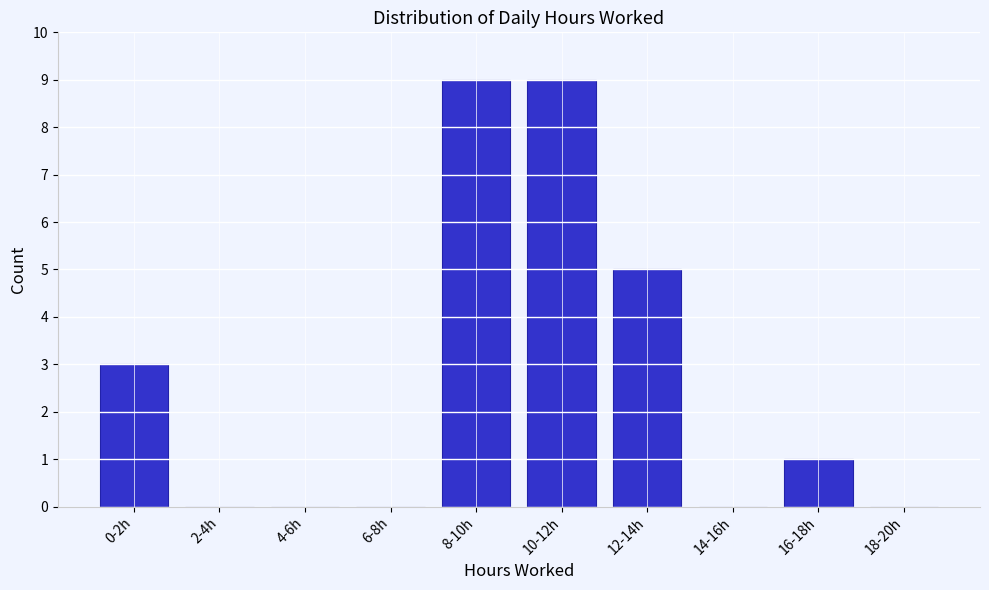

Reading left to right, list all the values displayed in this chart.

0-2h=3	2-4h=0	4-6h=0	6-8h=0	8-10h=9	10-12h=9	12-14h=5	14-16h=0	16-18h=1	18-20h=0